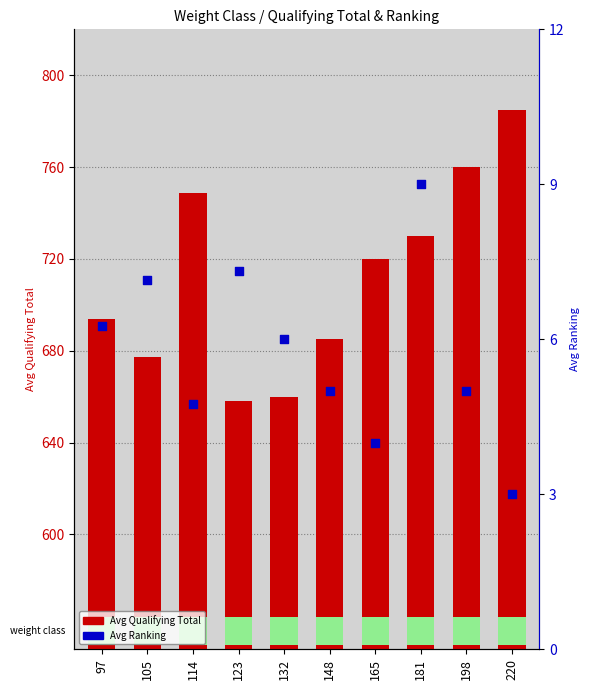

Is the value of Avg Ranking at 132 greater than the value of Avg Qualifying Total at 198?

No